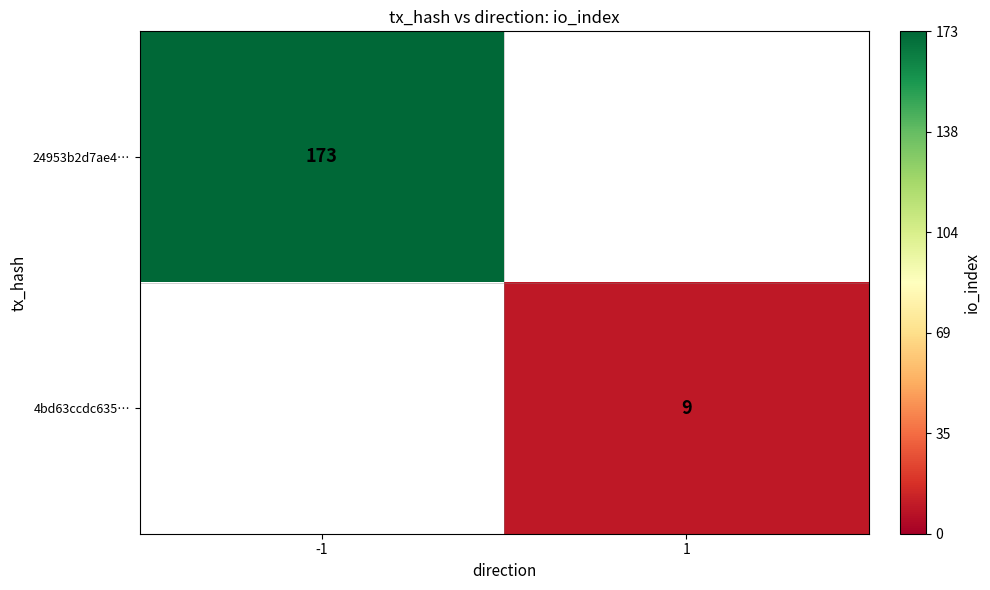

Is it true that 4bd63ccdc635… equals 3 at 1?

False